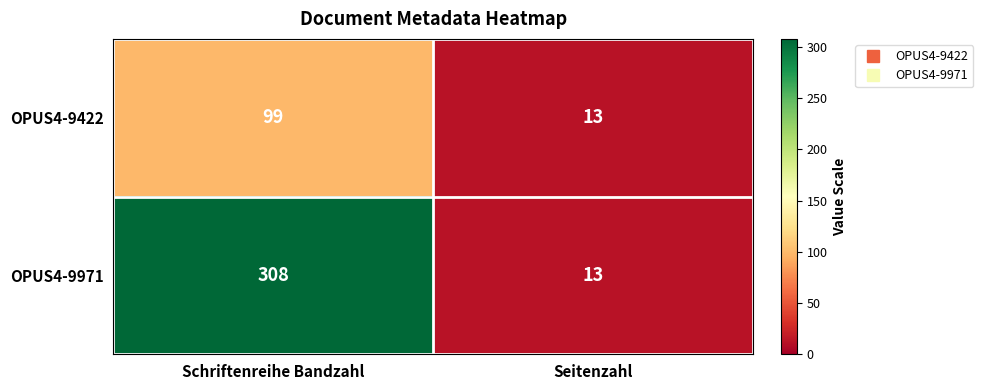

Reading left to right, list all the values displayed in this chart.

OPUS4-9422: Schriftenreihe Bandzahl=99	Seitenzahl=13
OPUS4-9971: Schriftenreihe Bandzahl=308	Seitenzahl=13